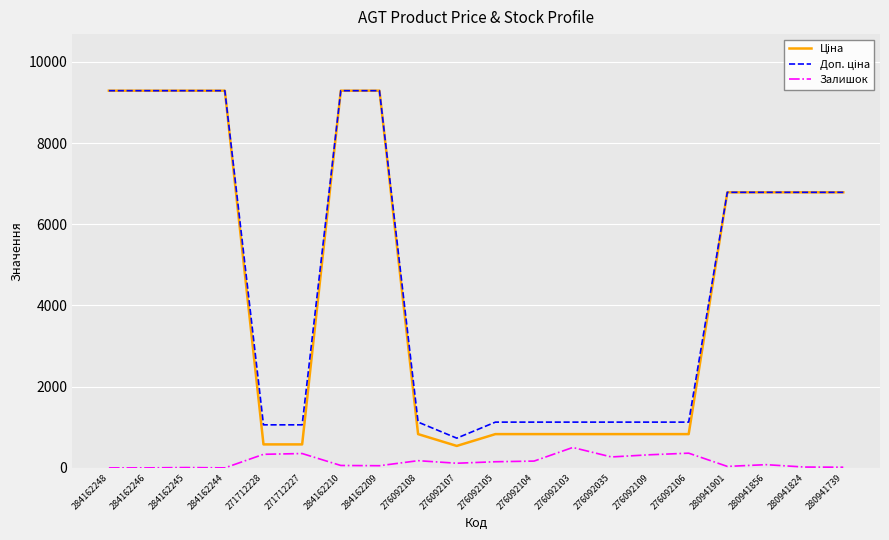

Is it true that Залишок equals 8.0 at 284162245?

True